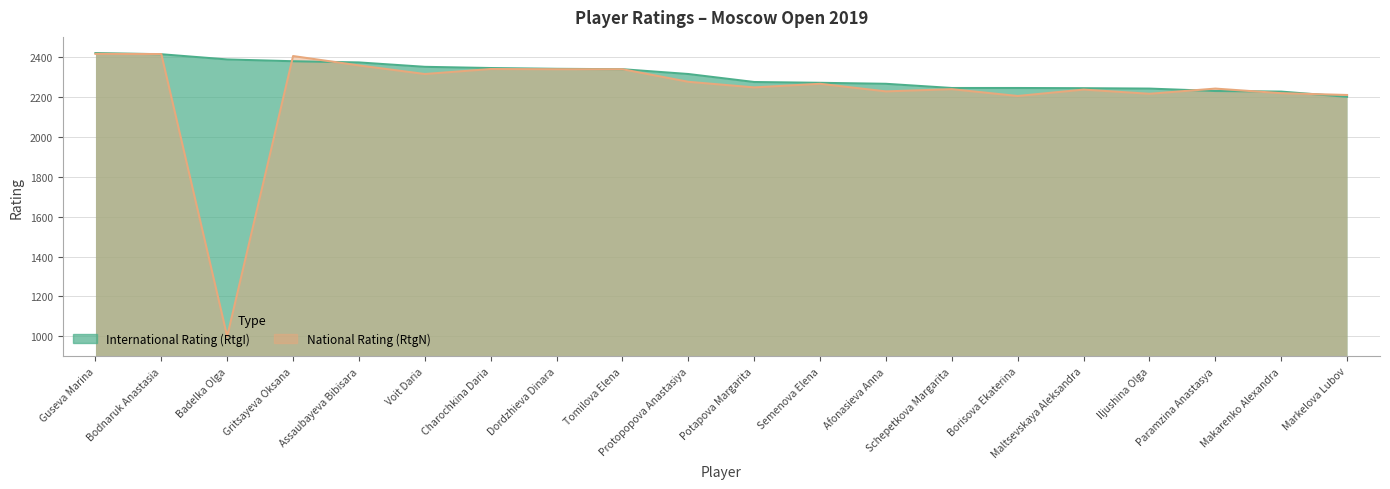

Reading left to right, transcribe all the data shown in this chart.

International Rating (RtgI): Guseva Marina=2419	Bodnaruk Anastasia=2413	Badelka Olga=2387	Gritsayeva Oksana=2378	Assaubayeva Bibisara=2372	Voit Daria=2350	Charochkina Daria=2344	Dordzhieva Dinara=2340	Tomilova Elena=2338	Protopopova Anastasiya=2314	Potapova Margarita=2274	Semenova Elena=2270	Afonasieva Anna=2265	Schepetkova Margarita=2244	Borisova Ekaterina=2244	Maltsevskaya Aleksandra=2243	Iljushina Olga=2241	Paramzina Anastasya=2229	Makarenko Alexandra=2226	Markelova Lubov=2200
National Rating (RtgN): Guseva Marina=2415	Bodnaruk Anastasia=2414	Badelka Olga=1000	Gritsayeva Oksana=2404	Assaubayeva Bibisara=2357	Voit Daria=2314	Charochkina Daria=2339	Dordzhieva Dinara=2338	Tomilova Elena=2338	Protopopova Anastasiya=2275	Potapova Margarita=2247	Semenova Elena=2265	Afonasieva Anna=2227	Schepetkova Margarita=2238	Borisova Ekaterina=2204	Maltsevskaya Aleksandra=2236	Iljushina Olga=2215	Paramzina Anastasya=2241	Makarenko Alexandra=2218	Markelova Lubov=2209